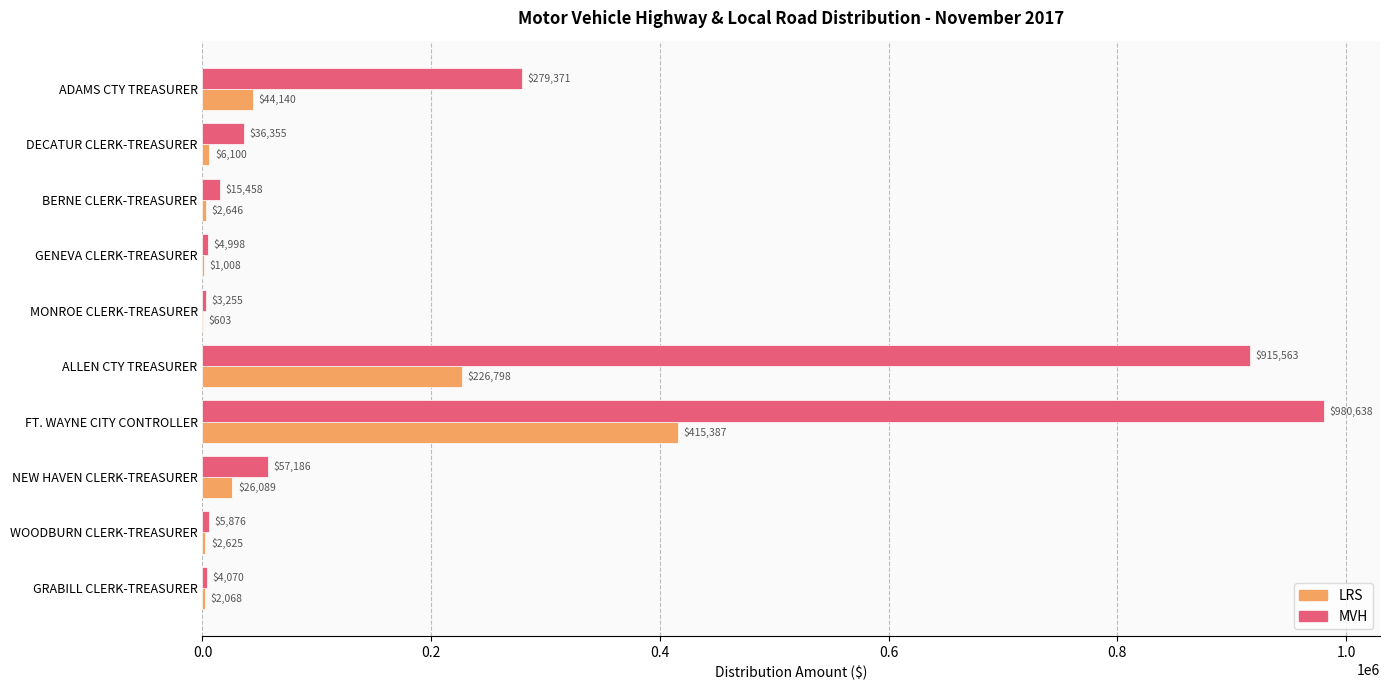

True or false: LRS has a value of 6099.9 at DECATUR CLERK-TREASURER.

True